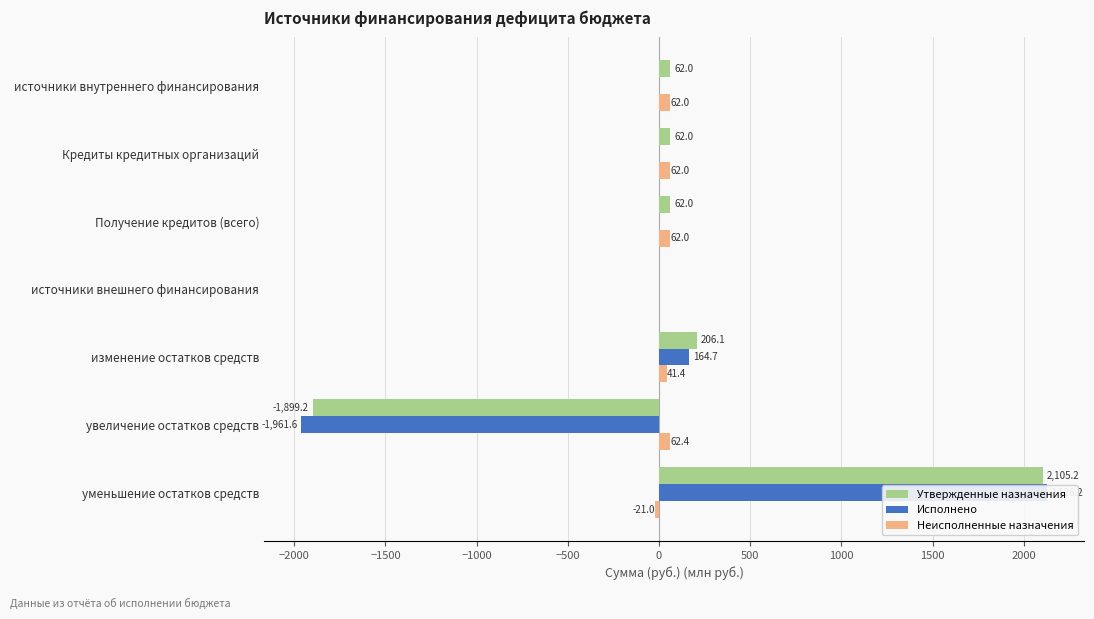

What position from the left is изменение остатков средств?

5